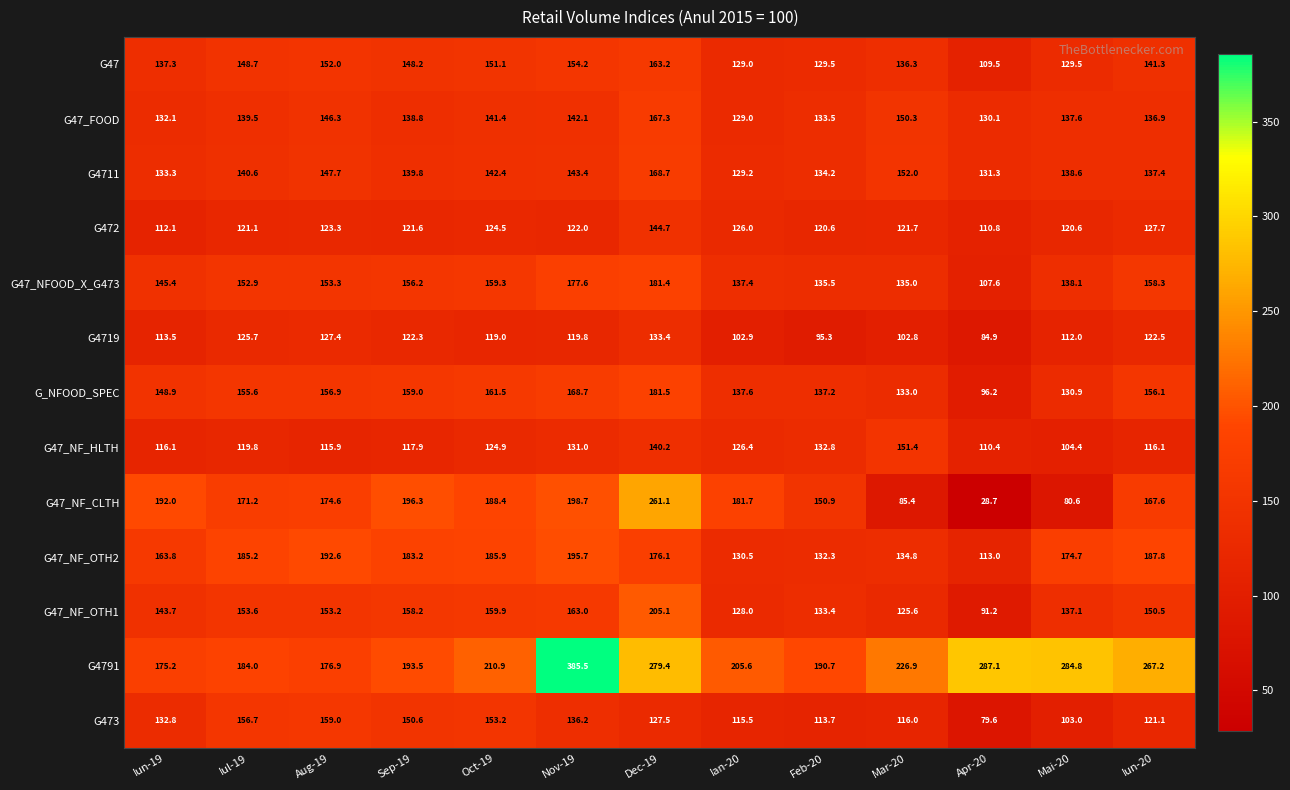

What is the difference between the G47 values at Iul-19 and Ian-20?

19.7